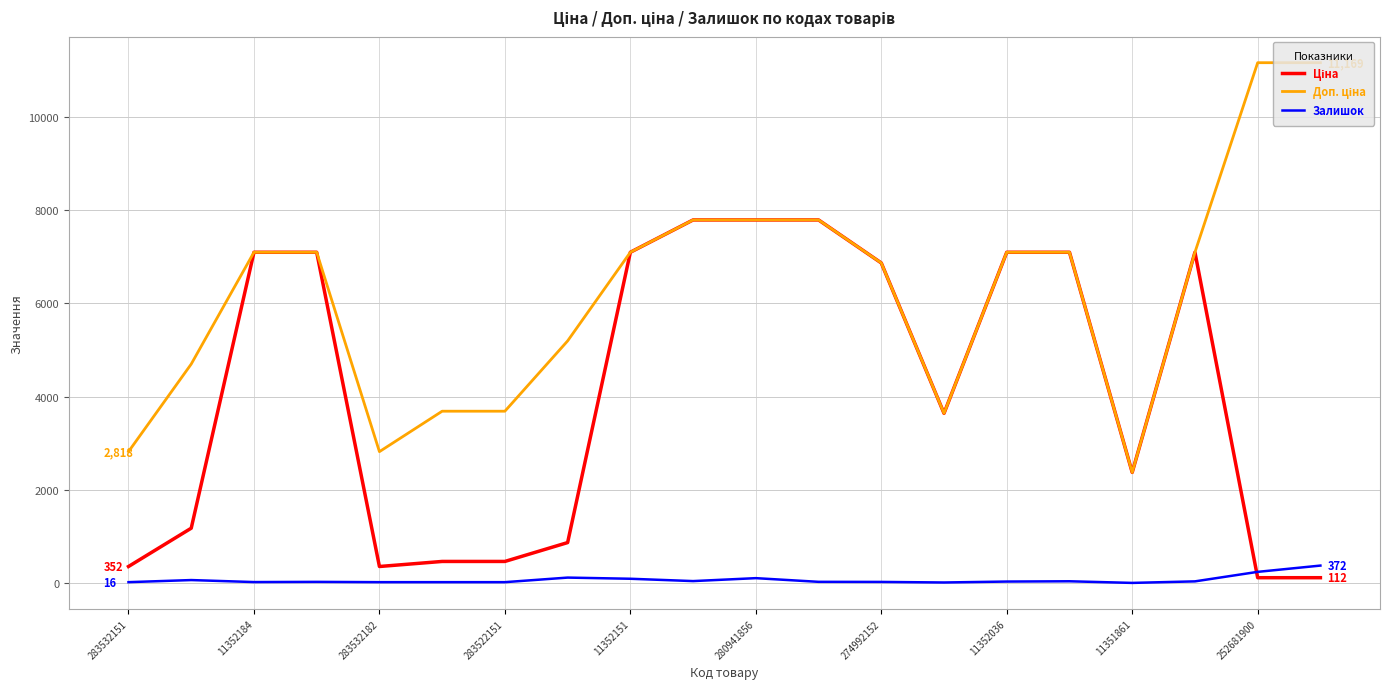

What is the maximum value shown in the chart?

11169.0